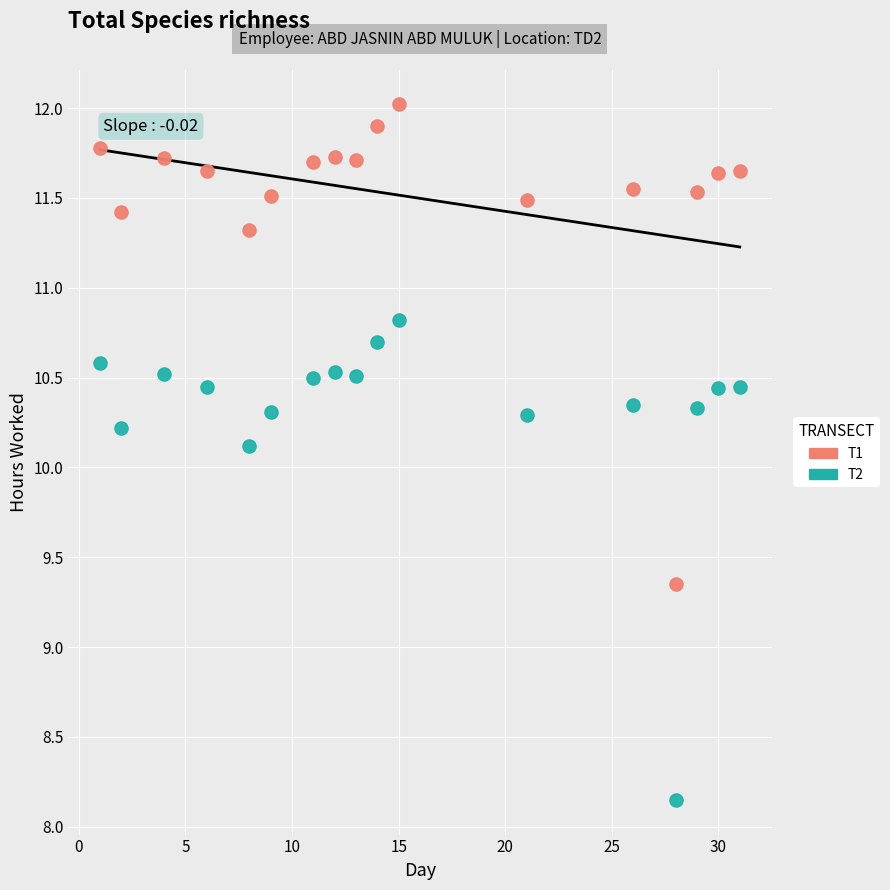

Across all data points, what is the range of X values (max minus min)?

30.0